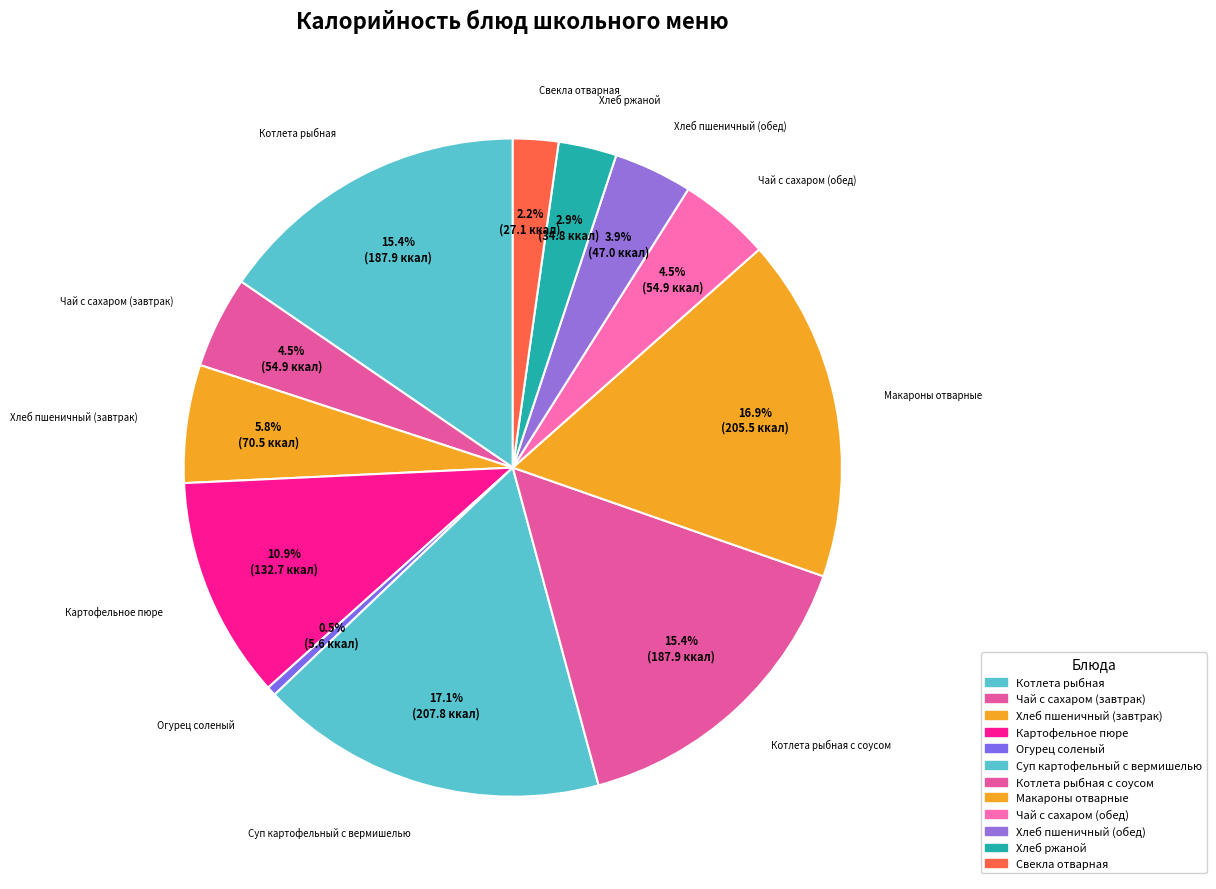

How many segments does this pie chart have?

12